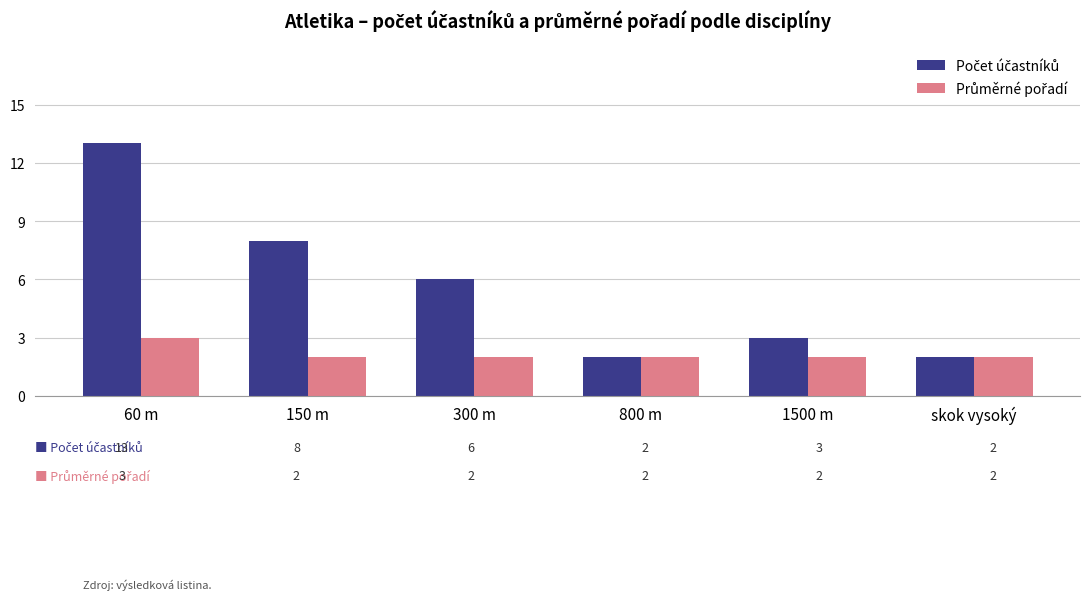

What is the label of the 3rd bar from the left?

300 m